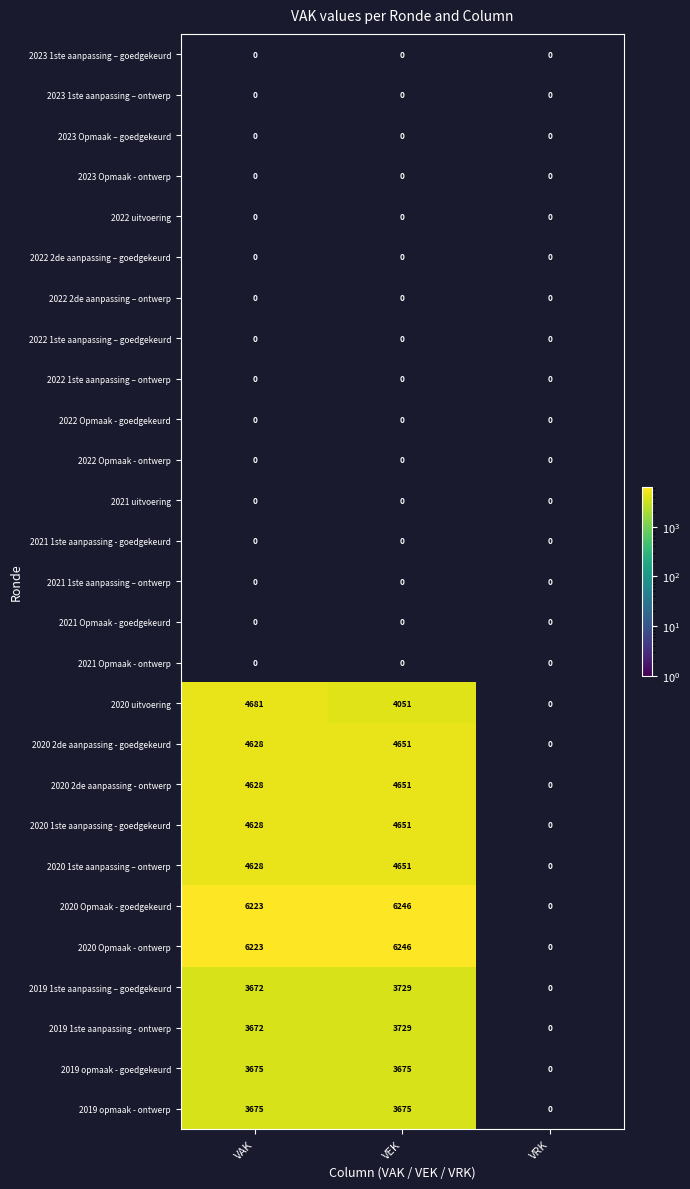

How many series are shown in this chart?

27